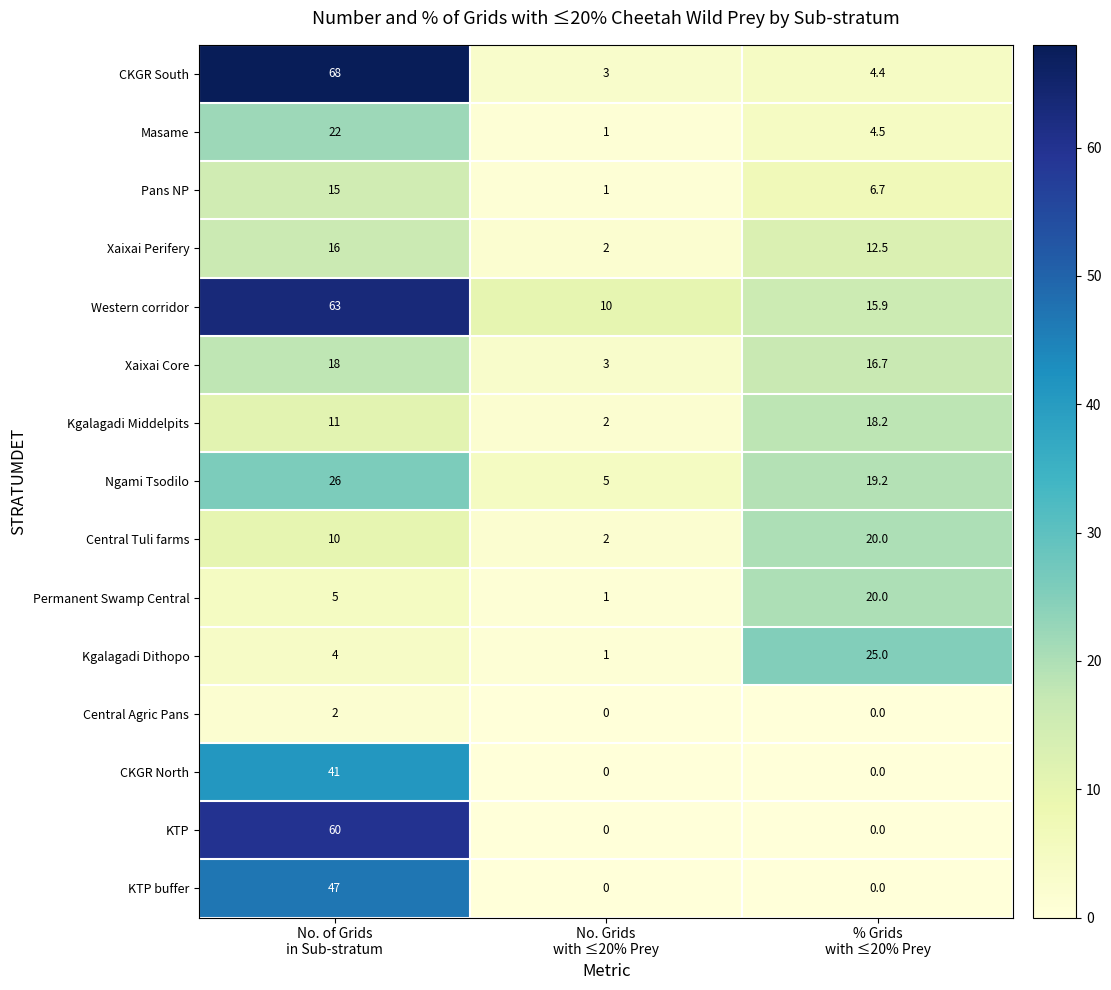

What is the difference between the maximum and second lowest values in the KTP series?

60.0